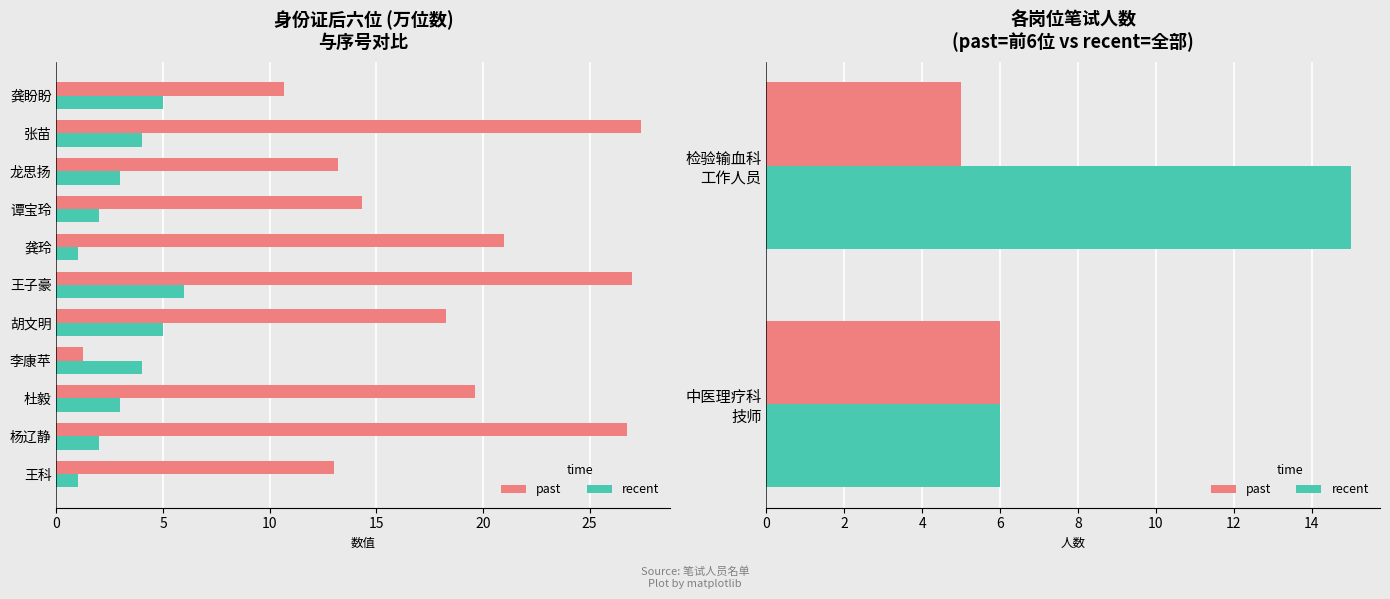

How many data points in recent are less than 15?

1